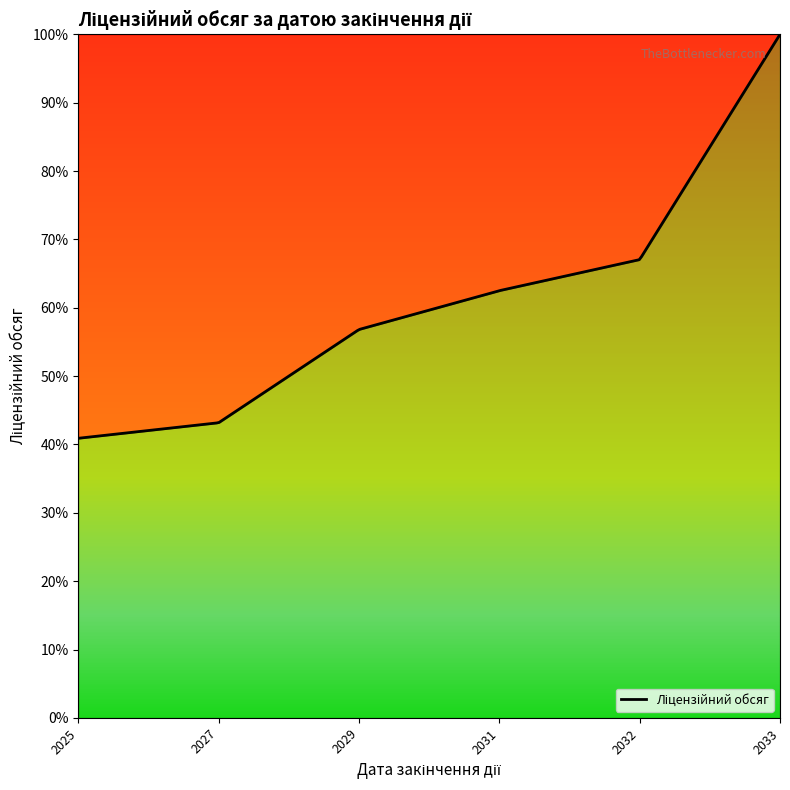

What is the difference between the maximum and minimum values?

59.1